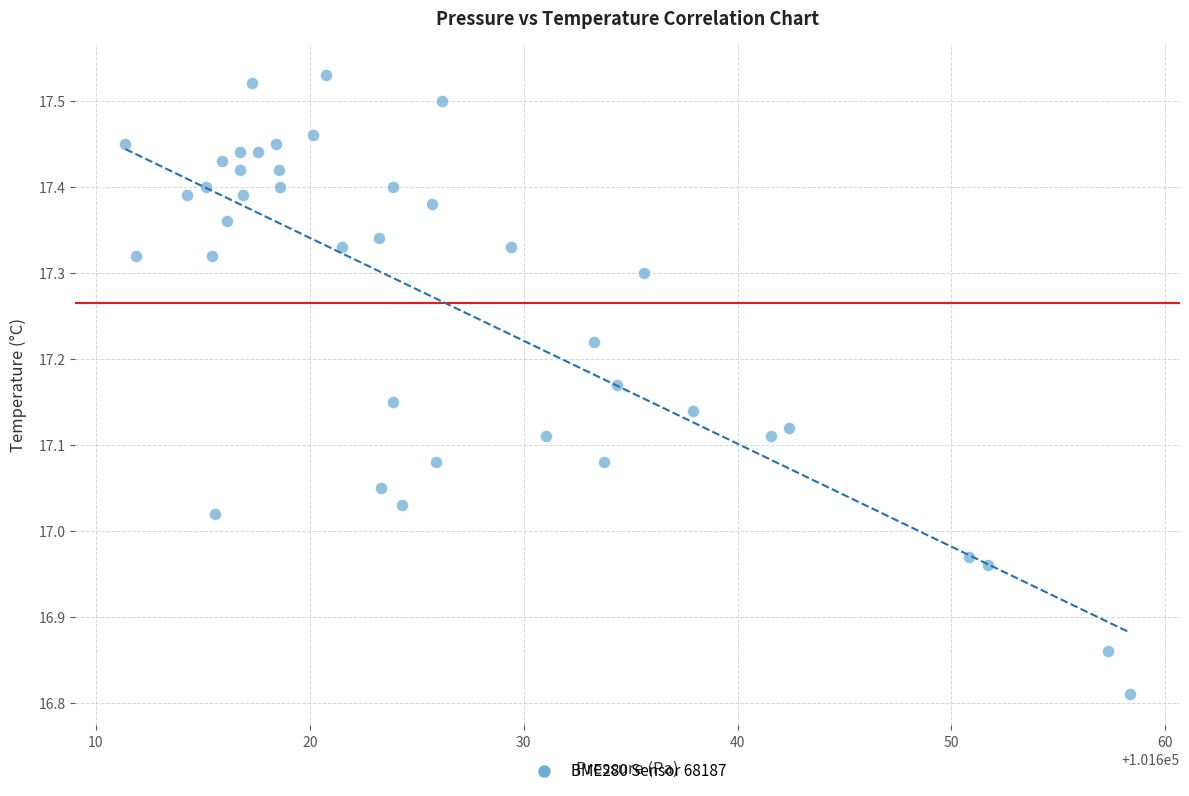

What is the range of X values (max minus min)?

47.0